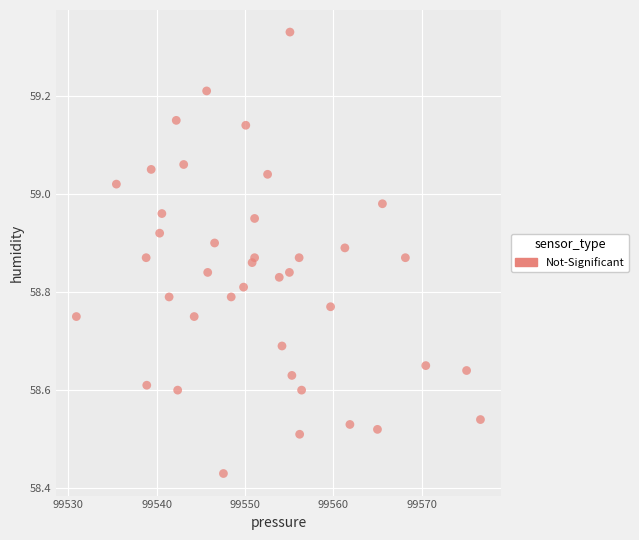

What is the range of X values (max minus min)?

45.8